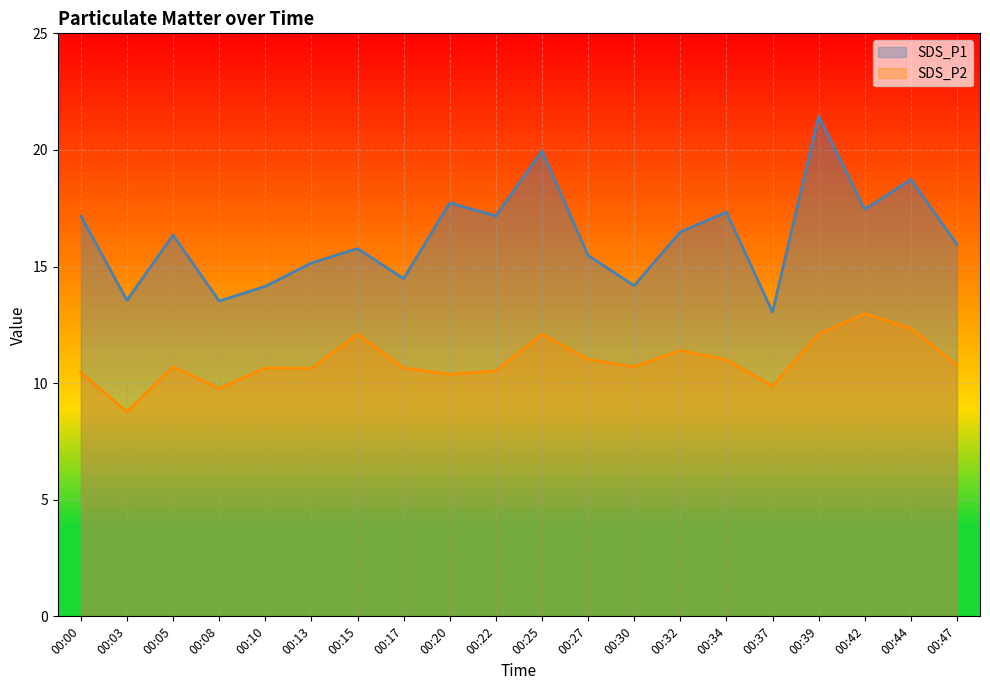

The SDS_P1 series shows 8.1 at 00:20. True or false?

False